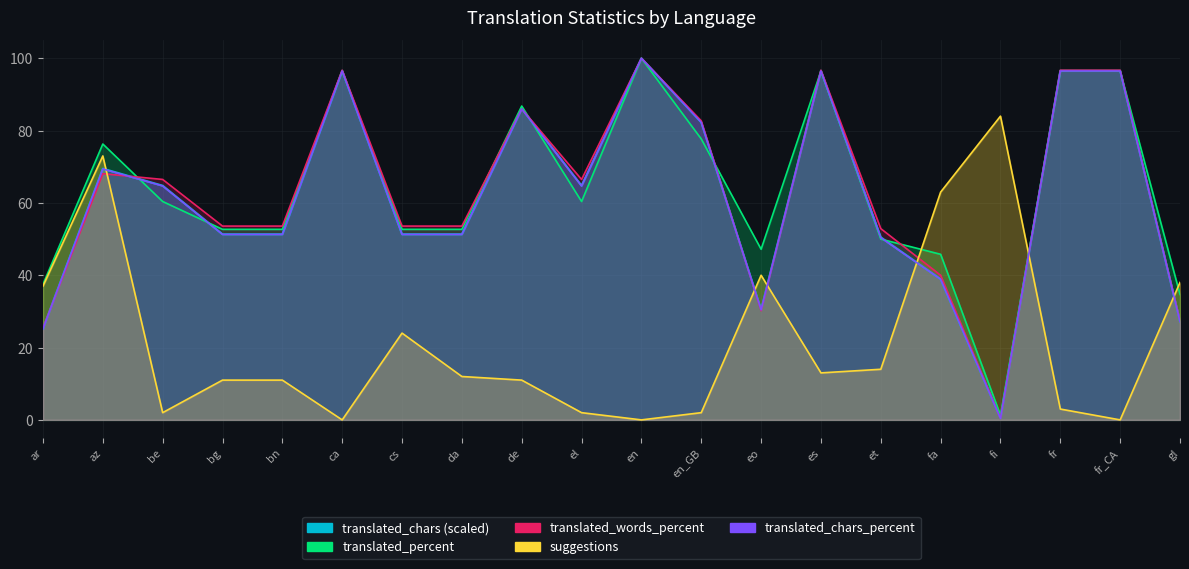

Reading left to right, extract all data points from this chart.

translated_chars: ar=25.2	az=69.5	be=64.8	bg=51.3	bn=51.3	ca=96.6	cs=51.3	da=51.3	de=86.1	el=64.8	en=100.0	en_GB=82.3	eo=30.5	es=96.6	et=50.5	fa=38.9	fi=0.4	fr=96.6	fr_CA=96.6	gl=27.2
translated_percent: ar=37.5	az=76.3	be=60.4	bg=52.7	bn=52.7	ca=96.5	cs=52.7	da=52.7	de=86.8	el=60.4	en=100.0	en_GB=77.7	eo=47.2	es=96.5	et=50.0	fa=45.8	fi=1.3	fr=96.5	fr_CA=96.5	gl=34.7
translated_words_percent: ar=25.4	az=68.1	be=66.5	bg=53.6	bn=53.6	ca=96.7	cs=53.6	da=53.6	de=86.0	el=66.5	en=100.0	en_GB=82.7	eo=30.2	es=96.7	et=52.9	fa=40.0	fi=0.4	fr=96.7	fr_CA=96.7	gl=27.4
translated: ar=25.2	az=69.4	be=64.7	bg=51.3	bn=51.3	ca=96.5	cs=51.3	da=51.3	de=86.0	el=64.7	en=100.0	en_GB=82.3	eo=30.4	es=96.5	et=50.4	fa=38.9	fi=0.4	fr=96.5	fr_CA=96.5	gl=27.2
suggestions: ar=37.0	az=73.0	be=2.0	bg=11.0	bn=11.0	ca=0.0	cs=24.0	da=12.0	de=11.0	el=2.0	en=0.0	en_GB=2.0	eo=40.0	es=13.0	et=14.0	fa=63.0	fi=84.0	fr=3.0	fr_CA=0.0	gl=38.0